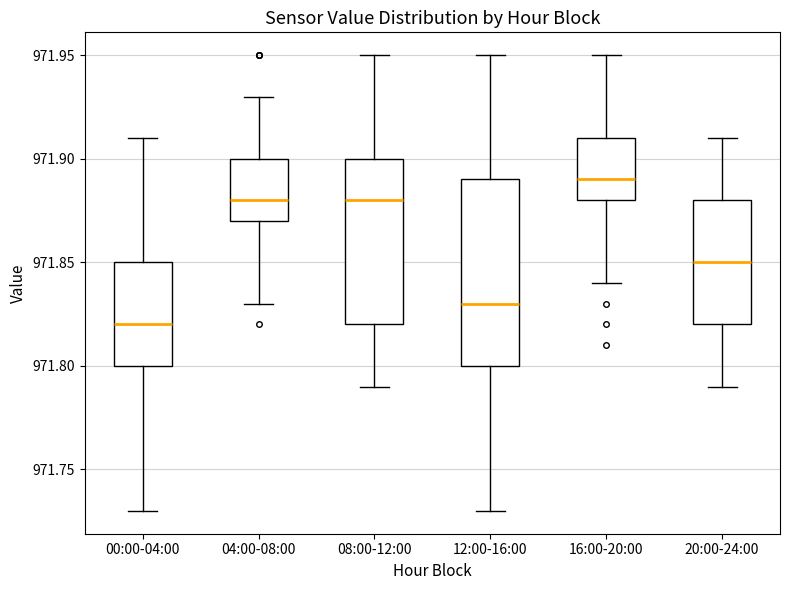

Which box has the lowest median line?

00:00-04:00